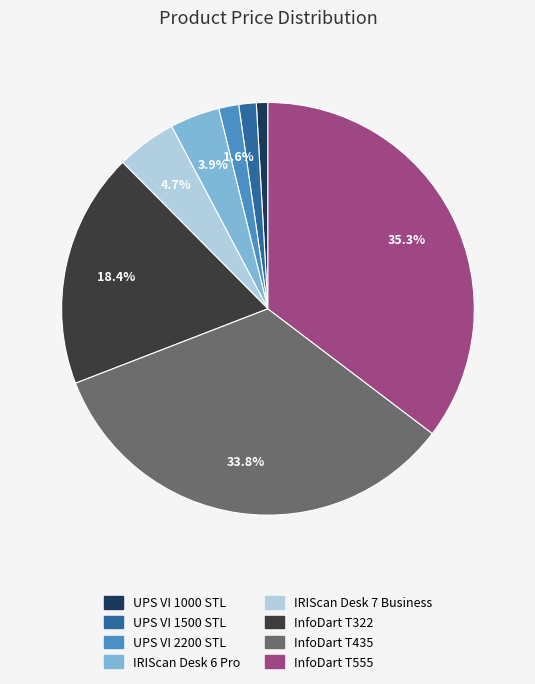

To the nearest percent, what is the difference between the largest and smallest slice percentages?

34%